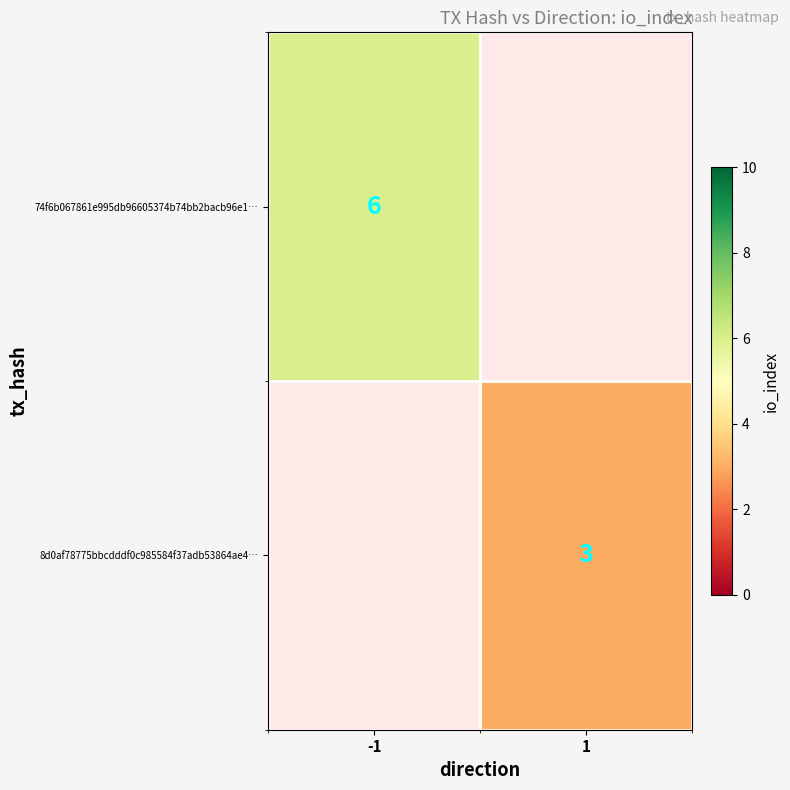

Is it true that 74f6b067861e995db96605374b74bb2bacb96e1… equals 6 at -1?

True